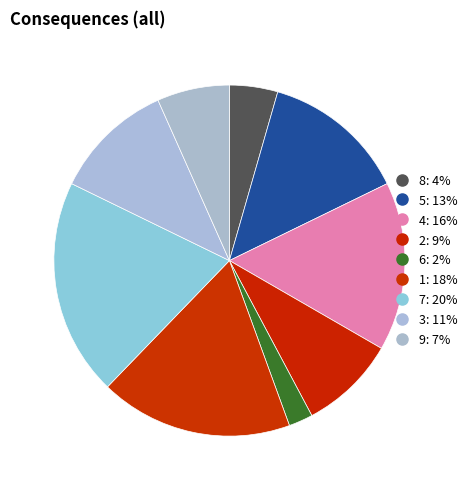

How many segments does this pie chart have?

9